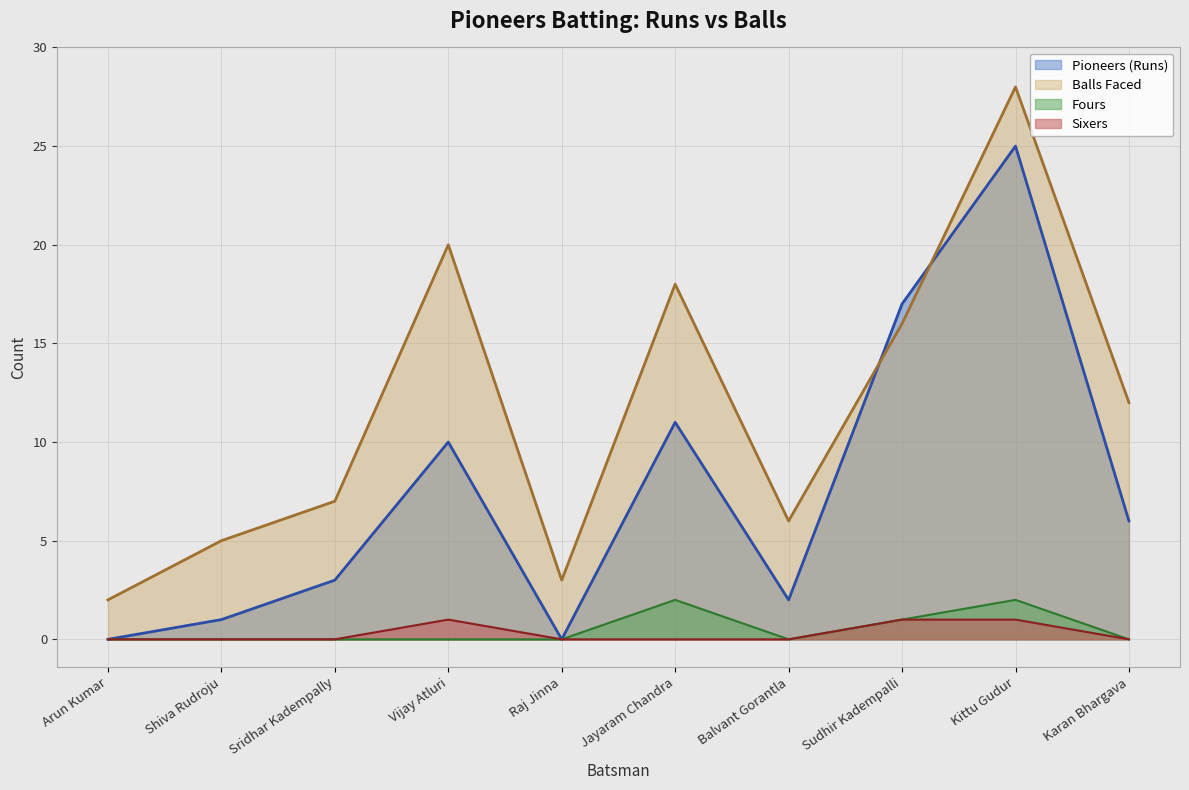

True or false: Pioneers has more than 0 points higher than both neighbors.

True